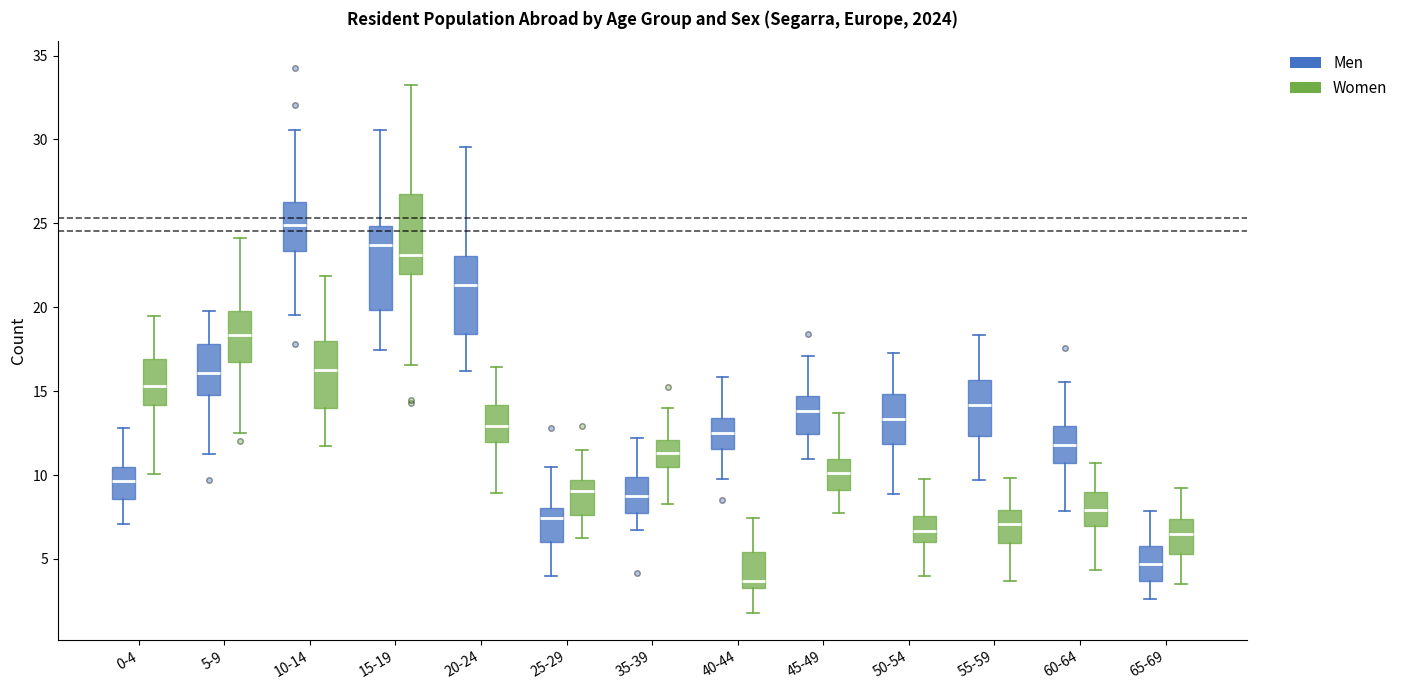

Reading left to right, read every box against the y-axis: the position of its median line, the range the box covers, and the ends of its whiskers. The values are not printed on the chart, so give them approximately, as read against the axis.

0-4 (Men): median 9.5, box 8.5 to 10.5, whiskers 7.0 to 13.0
0-4 (Women): median 15.5, box 14.0 to 17.0, whiskers 10.0 to 19.5
5-9 (Men): median 16.0, box 15.0 to 18.0, whiskers 11.0 to 20.0
5-9 (Women): median 18.5, box 16.5 to 20.0, whiskers 12.5 to 24.0
10-14 (Men): median 25.0, box 23.5 to 26.5, whiskers 19.5 to 30.5
10-14 (Women): median 16.5, box 14.0 to 18.0, whiskers 11.5 to 22.0
15-19 (Men): median 23.5, box 20.0 to 25.0, whiskers 17.5 to 30.5
15-19 (Women): median 23.0, box 22.0 to 26.5, whiskers 16.5 to 33.5
20-24 (Men): median 21.5, box 18.5 to 23.0, whiskers 16.0 to 29.5
20-24 (Women): median 13.0, box 12.0 to 14.0, whiskers 9.0 to 16.5
25-29 (Men): median 7.5, box 6.0 to 8.0, whiskers 4.0 to 10.5
25-29 (Women): median 9.0, box 7.5 to 9.5, whiskers 6.0 to 11.5
35-39 (Men): median 8.5, box 8.0 to 10.0, whiskers 6.5 to 12.0
35-39 (Women): median 11.5, box 10.5 to 12.0, whiskers 8.5 to 14.0
40-44 (Men): median 12.5, box 11.5 to 13.5, whiskers 10.0 to 16.0
40-44 (Women): median 3.5 (just above the box's lower edge), box 3.5 to 5.5, whiskers 2.0 to 7.5
45-49 (Men): median 14.0, box 12.5 to 14.5, whiskers 11.0 to 17.0
45-49 (Women): median 10.0, box 9.0 to 11.0, whiskers 7.5 to 13.5
50-54 (Men): median 13.5, box 12.0 to 15.0, whiskers 9.0 to 17.5
50-54 (Women): median 6.5, box 6.0 to 7.5, whiskers 4.0 to 10.0
55-59 (Men): median 14.0, box 12.5 to 15.5, whiskers 9.5 to 18.5
55-59 (Women): median 7.0, box 6.0 to 8.0, whiskers 3.5 to 10.0
60-64 (Men): median 12.0, box 10.5 to 13.0, whiskers 8.0 to 15.5
60-64 (Women): median 8.0, box 7.0 to 9.0, whiskers 4.5 to 10.5
65-69 (Men): median 4.5, box 3.5 to 6.0, whiskers 2.5 to 8.0
65-69 (Women): median 6.5, box 5.5 to 7.5, whiskers 3.5 to 9.0